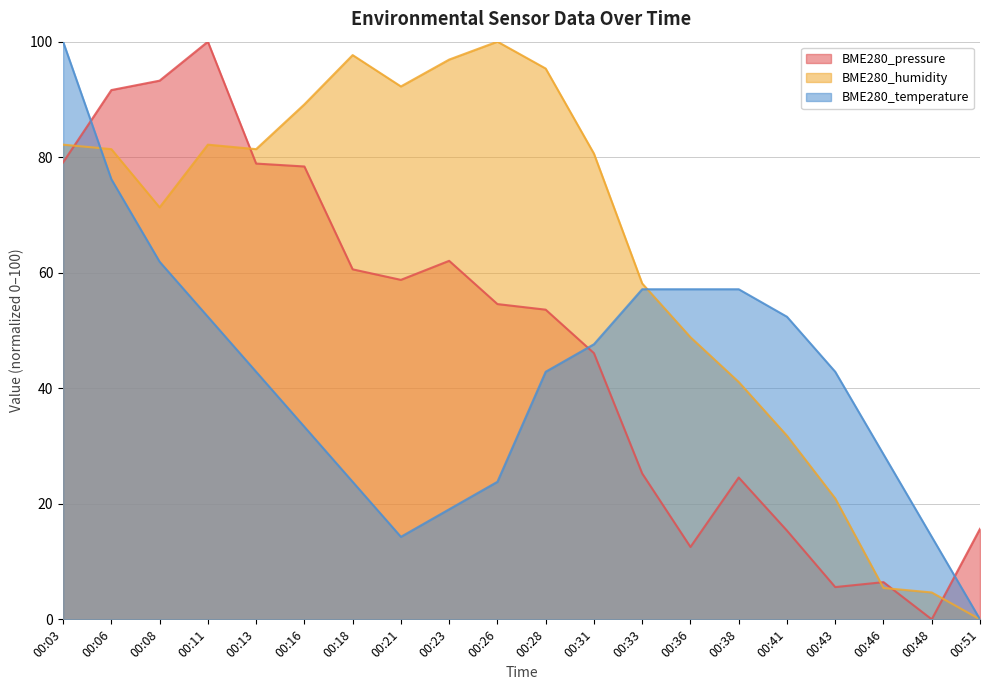

At 00:11, list the series in order from largest to smallest.

BME280_pressure, BME280_humidity, BME280_temperature